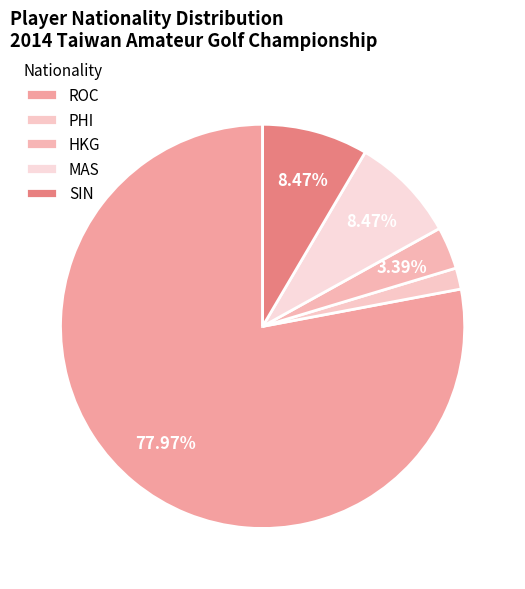

To the nearest percent, what is the average slice percentage?

20%